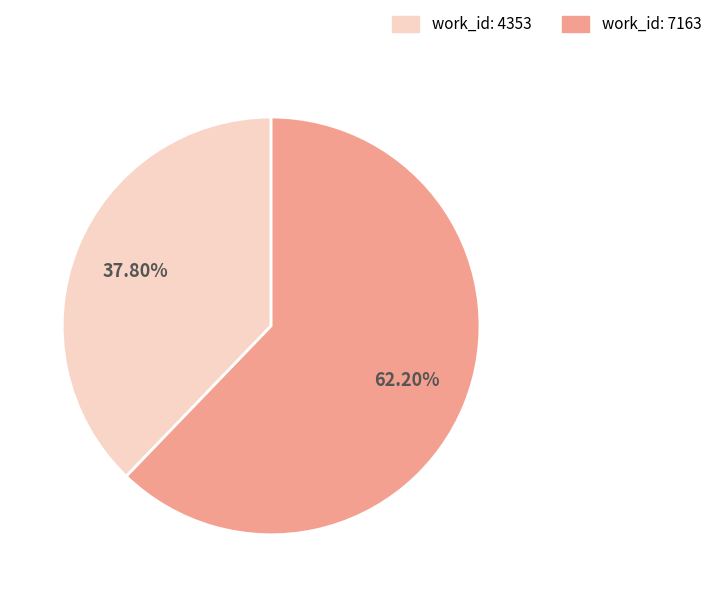

Which has a higher value, work_id: 7163 or work_id: 4353?

work_id: 7163